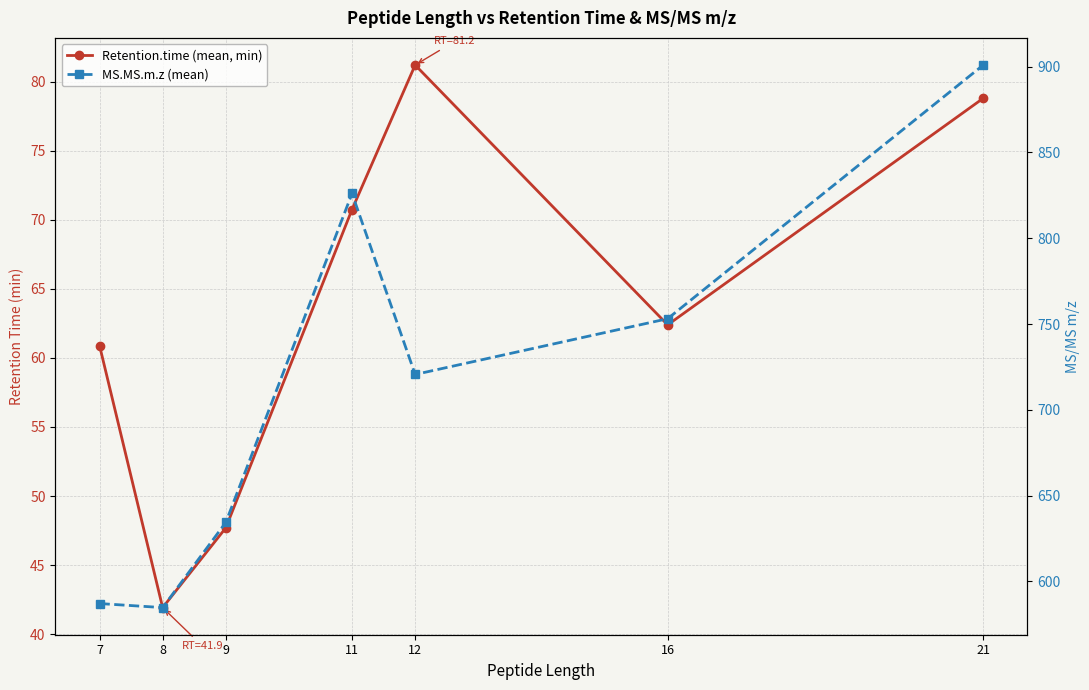

True or false: MS.MS.m.z (mean) and Retention.time (mean, min) intersect in this chart.

False